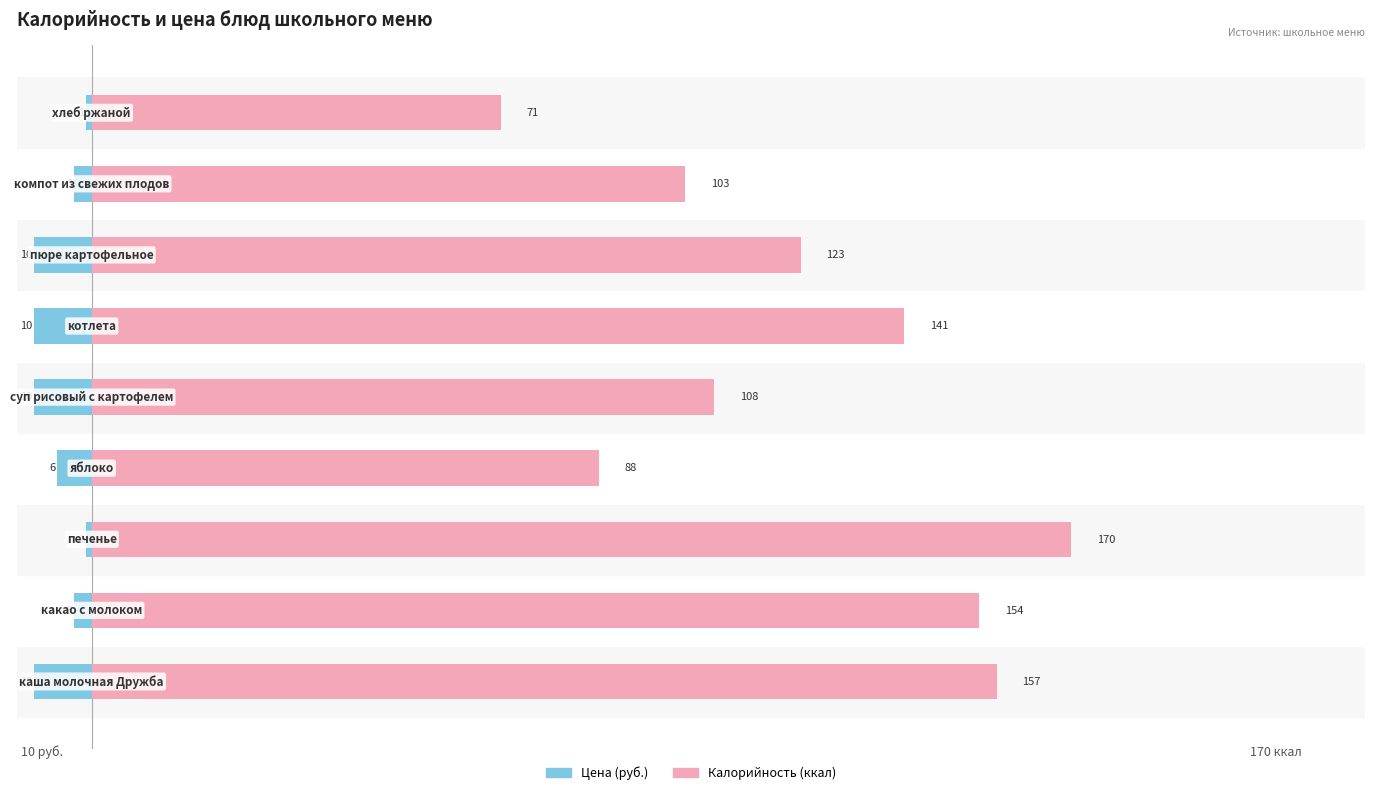

What are all the series names shown in the legend?

Цена (руб.), Калорийность (ккал)